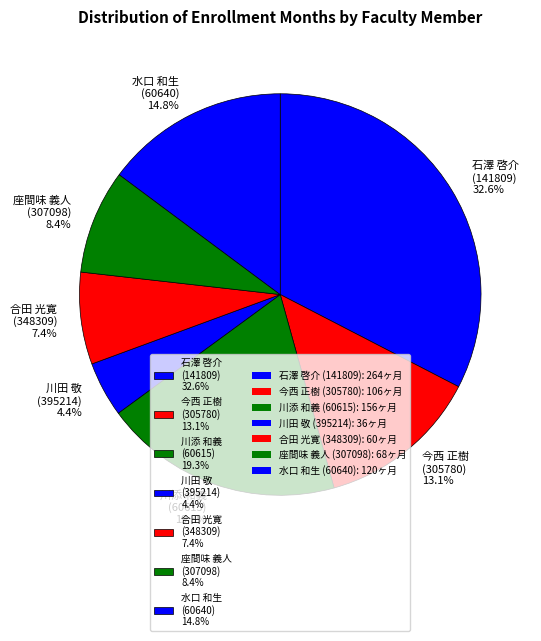

Between 合田 光寛 (348309) 7.4% and 川添 和義 (60615) 19.3%, which is larger?

川添 和義 (60615) 19.3%